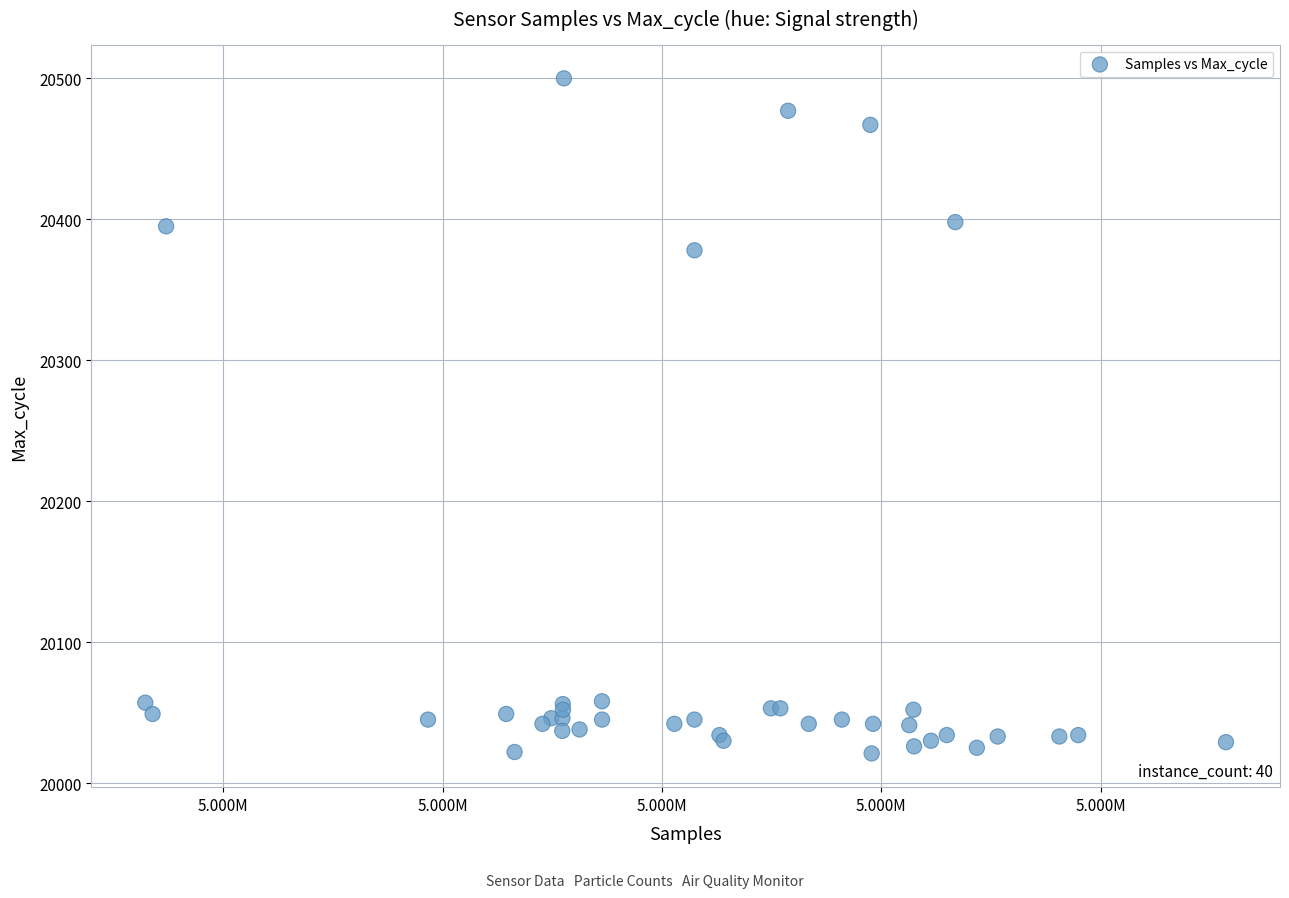

What Y value in the scatter plot is closest to 20260?

20378